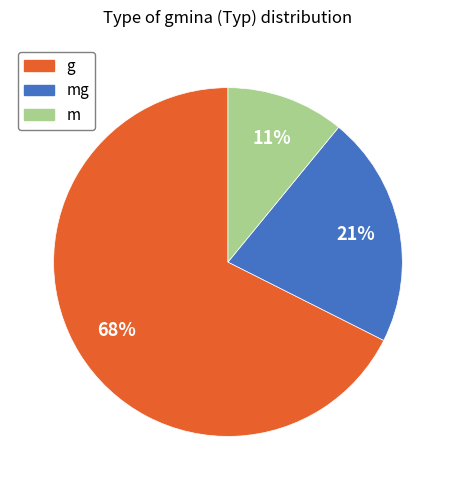

To the nearest percent, what is the average slice percentage?

33%